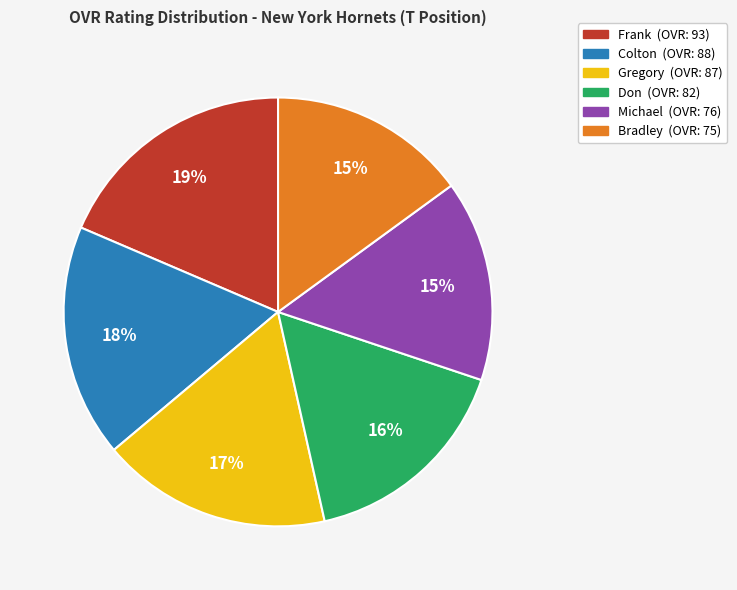

What is the ratio of the value at Michael to the value at Frank?

0.8